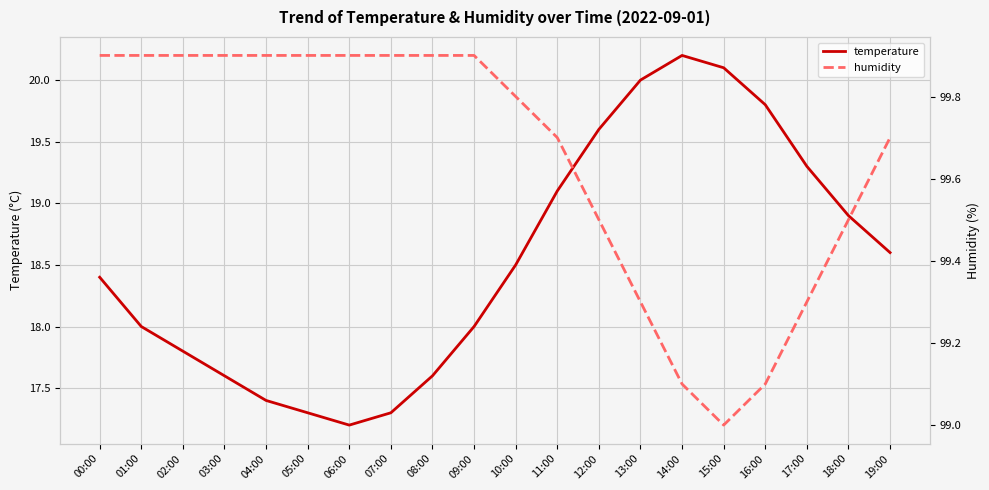

At which label does temperature reach its peak?

14:00